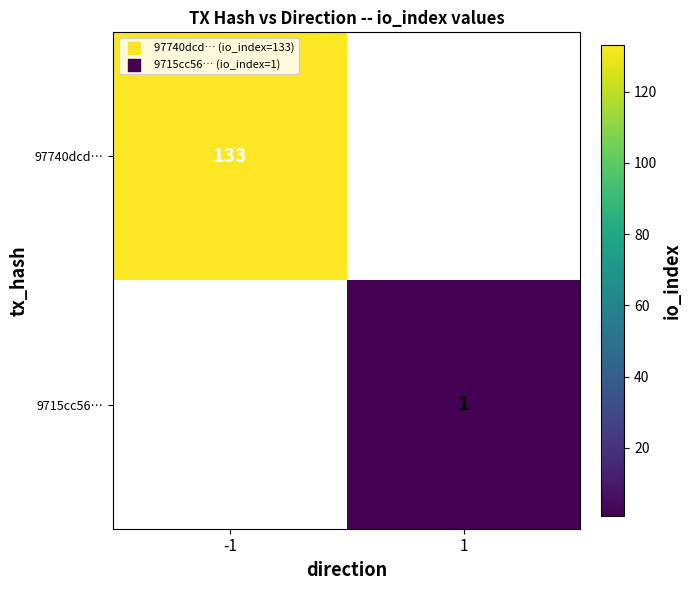

Is it true that 97740dcd… equals 133 at -1?

True